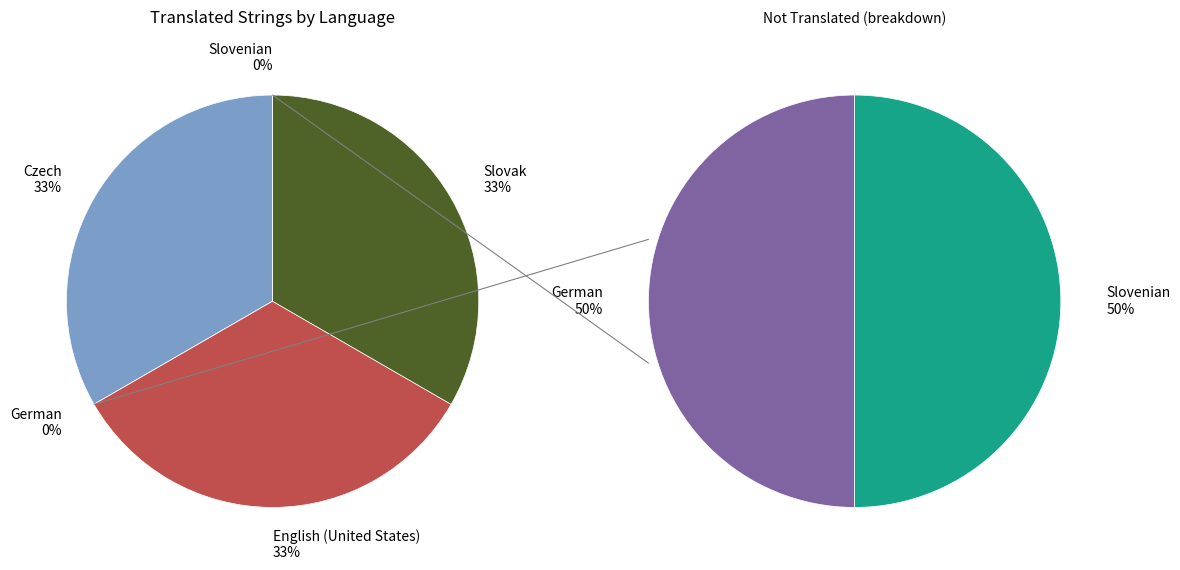

How many slices are in this pie chart?

5